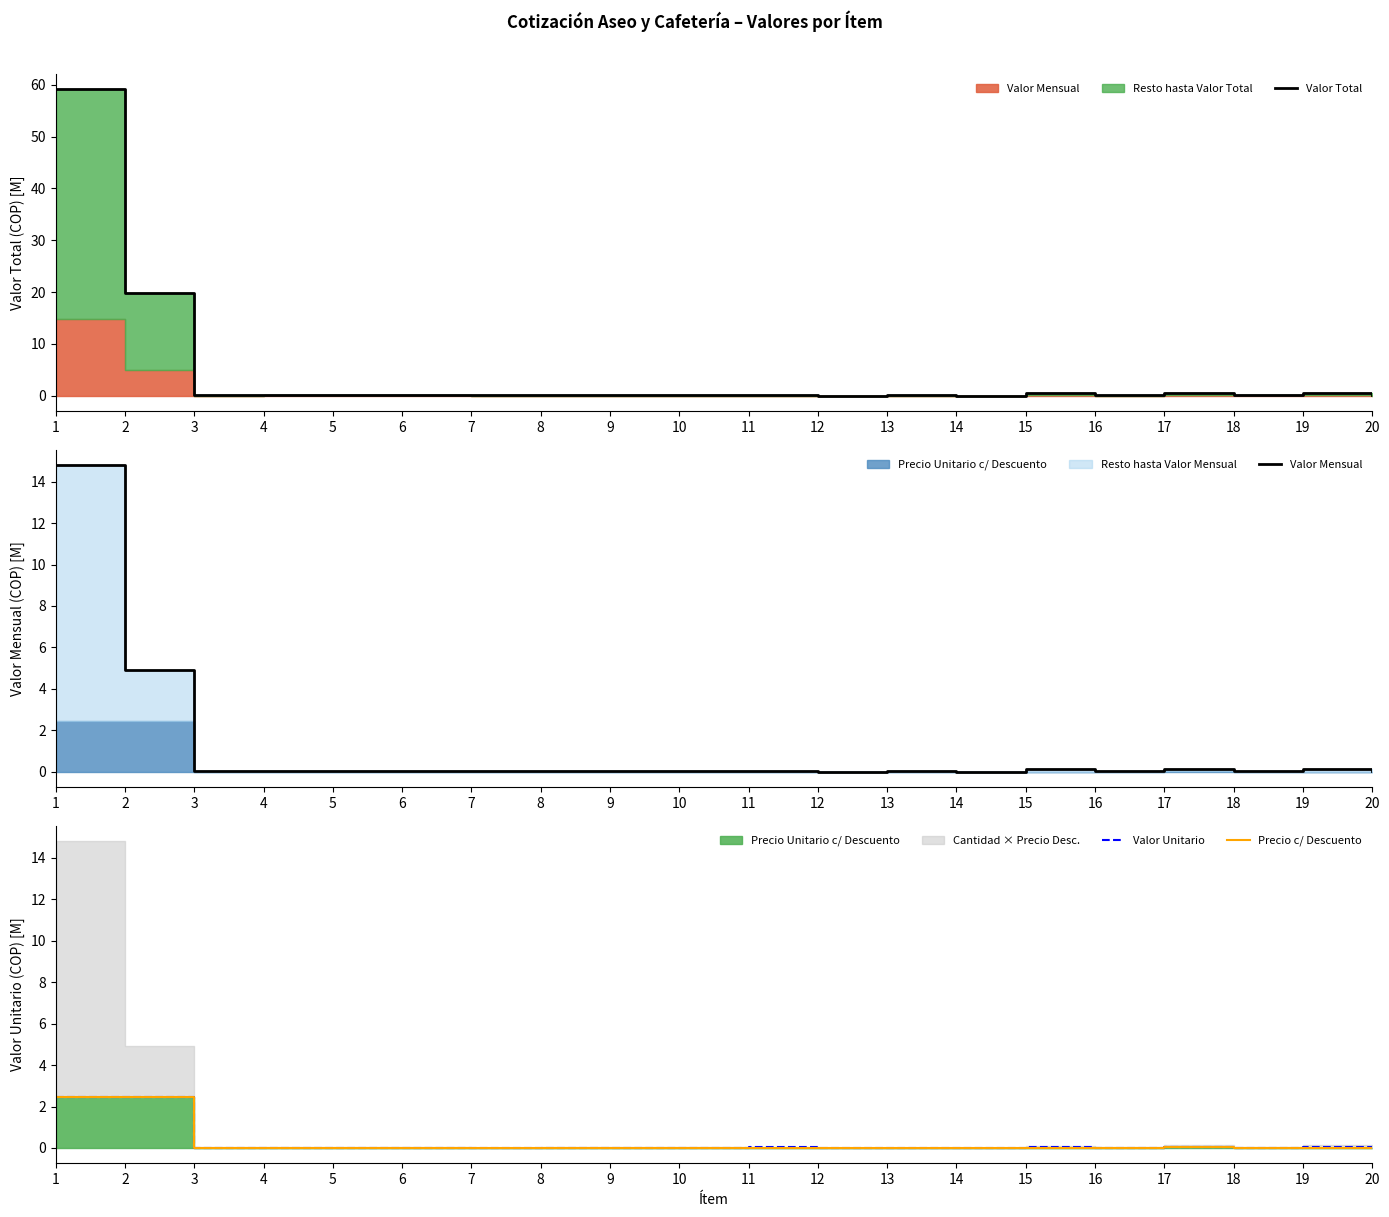

Which category has the lowest value across all series?

14